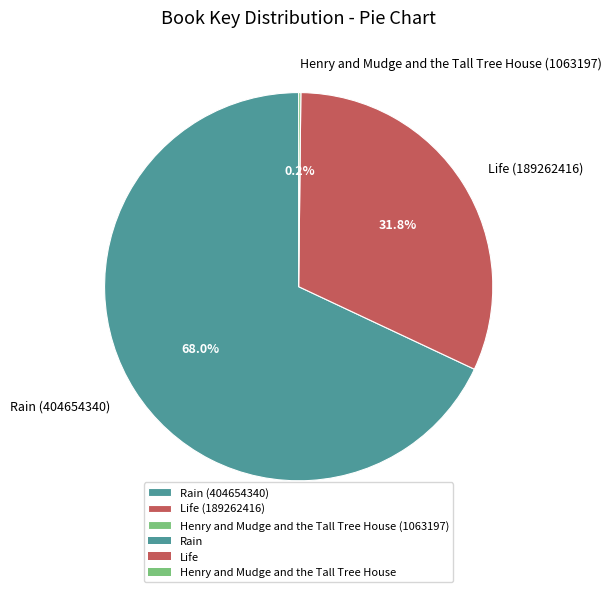

What is the largest slice in the pie chart?

Rain (404654340)